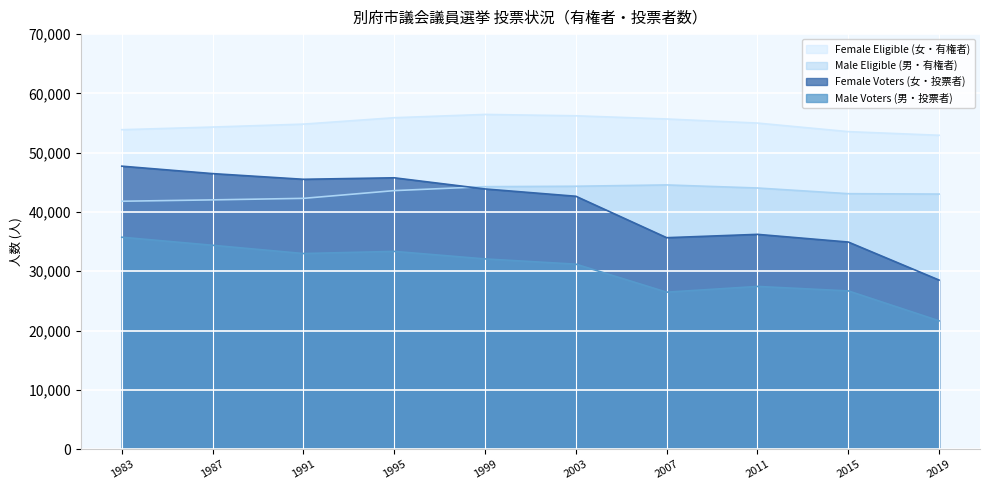

At which label does Female Eligible (女・有権者) reach its minimum?

2019